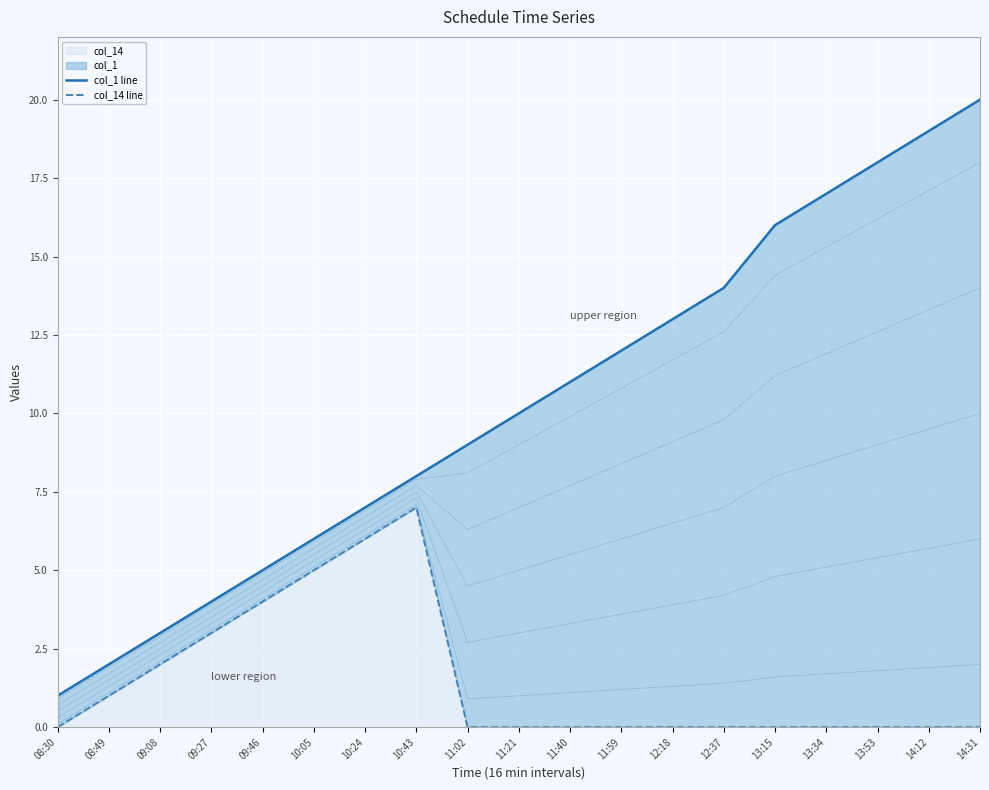

True or false: col_14 line and col_1 line cross at least once.

False